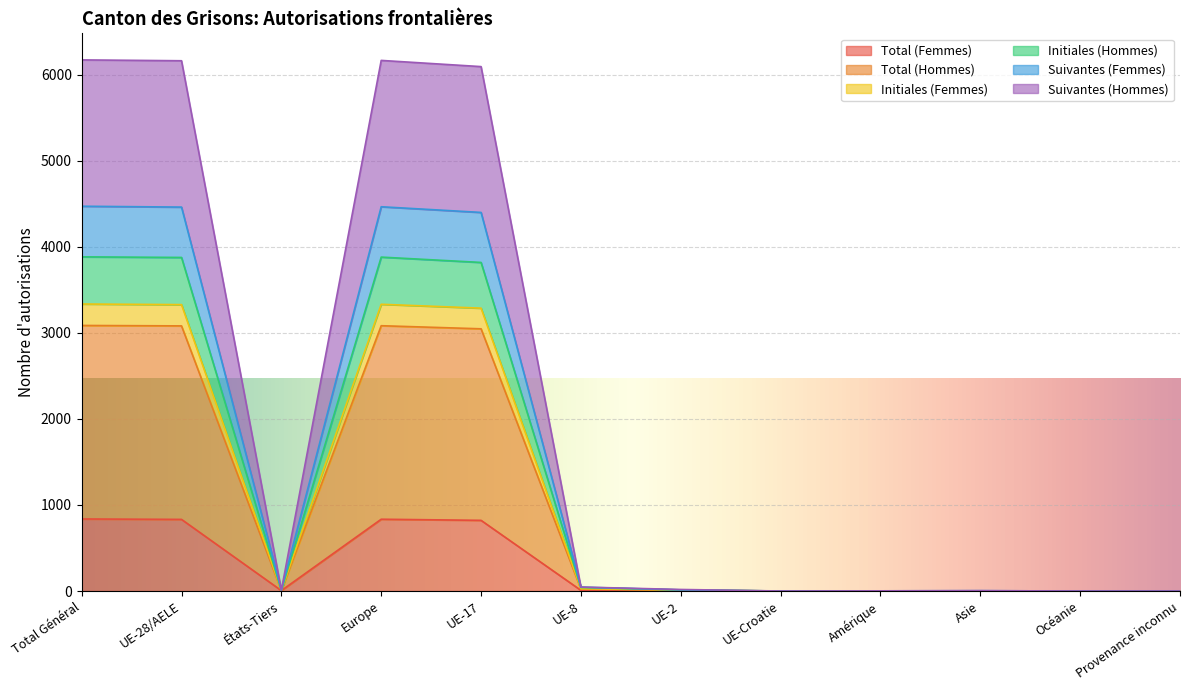

What is the value of the Suivantes (Femmes) point at the 6th from the left?

46